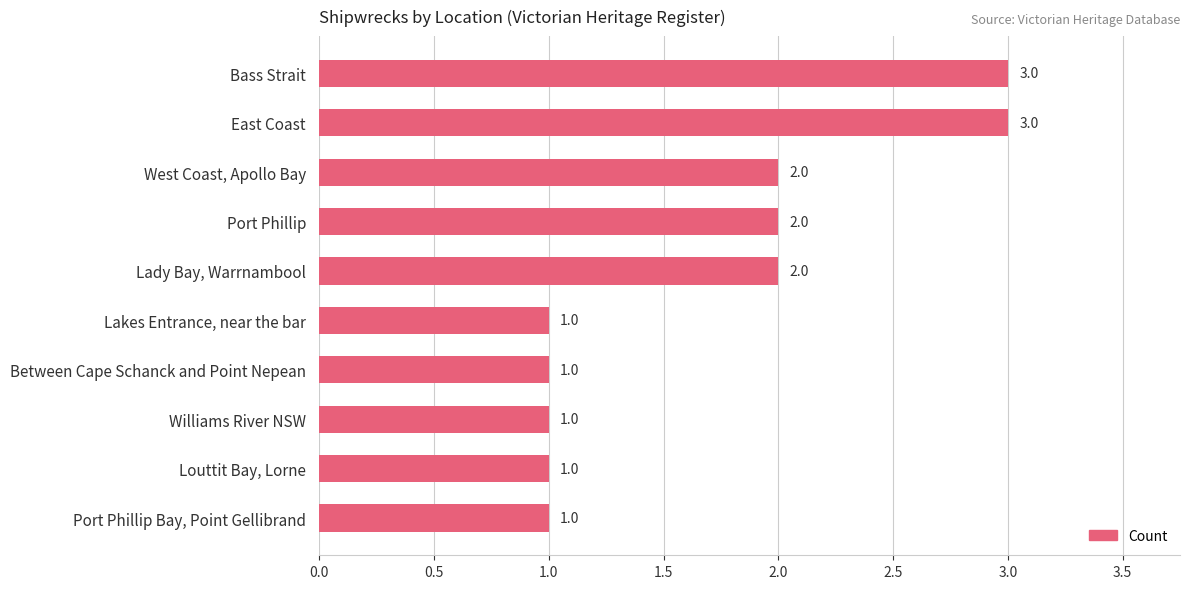

What is the average value?

2